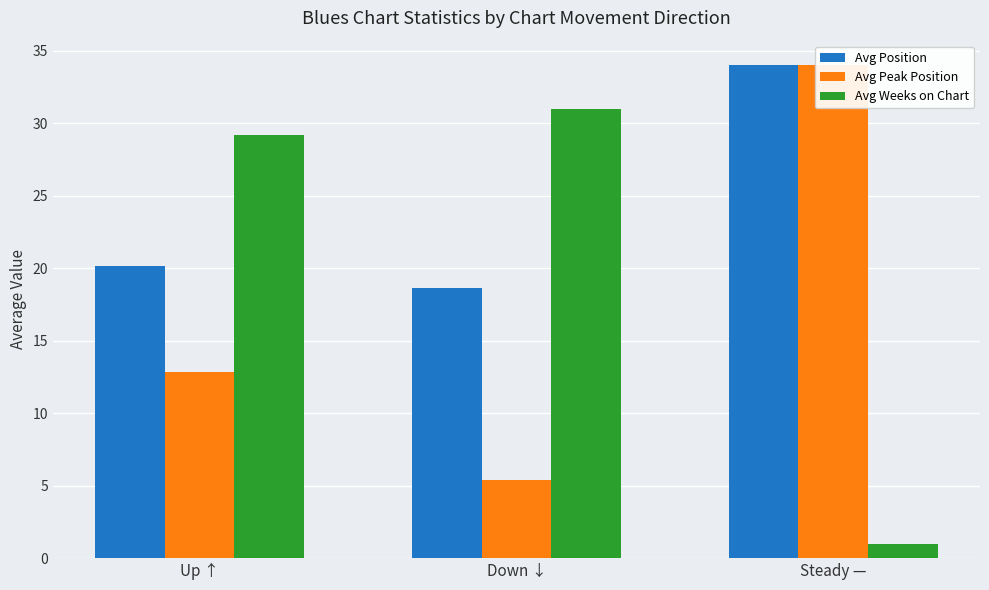

Reading right to left, extract all data points from this chart.

Avg Position: 34.0	18.6	20.1
Avg Peak Position: 34.0	5.4	12.9
Avg Weeks on Chart: 1.0	31.0	29.2